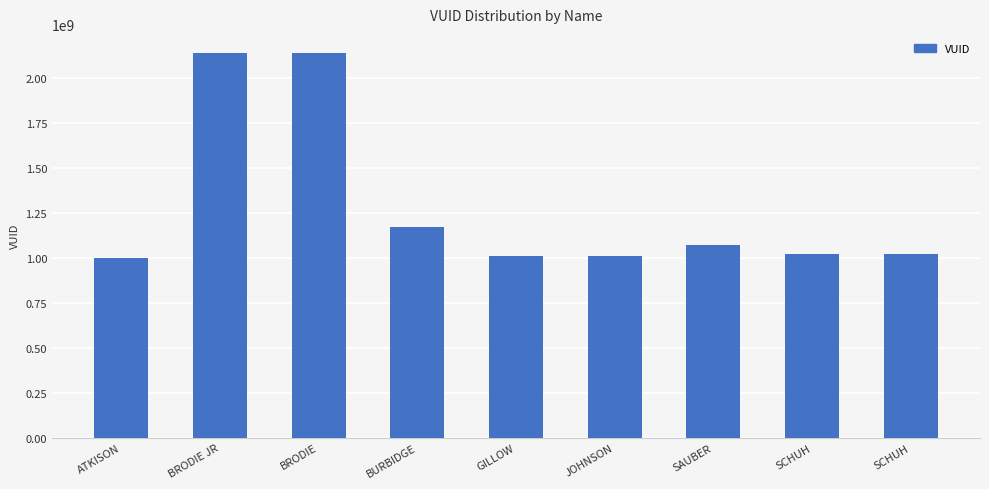

What value does the data have at SAUBER?

1074236136